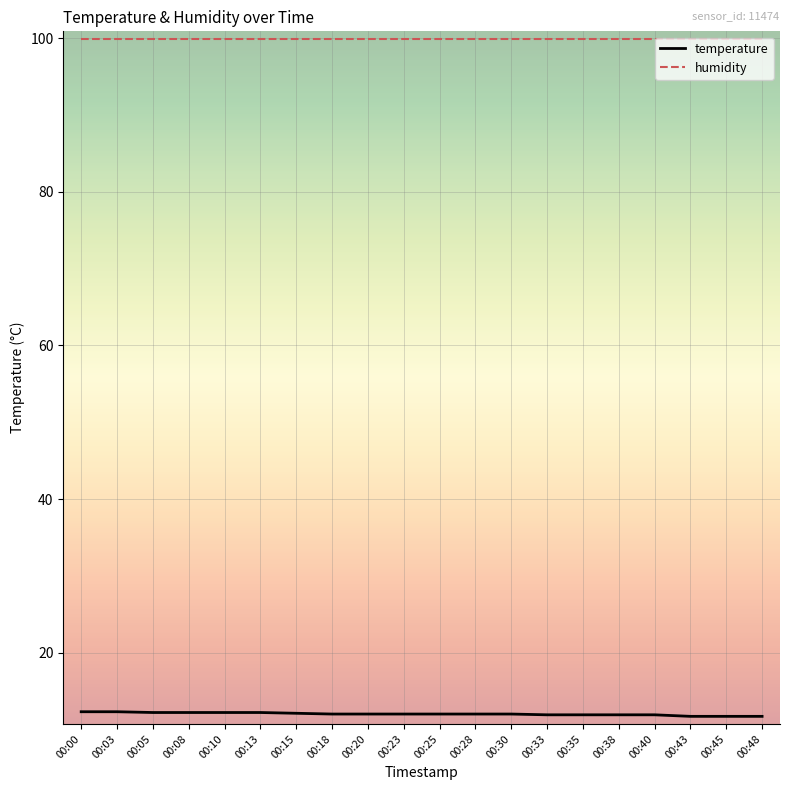

At 00:35, list the series in order from largest to smallest.

humidity, temperature